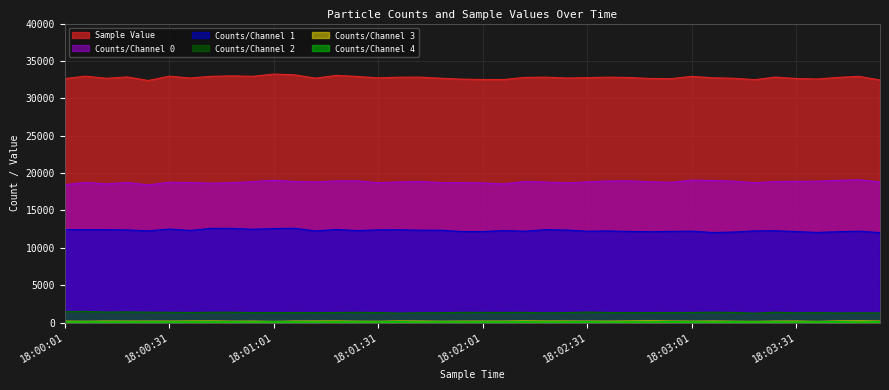

Where is the first local maximum for Sample Value?

18:00:07